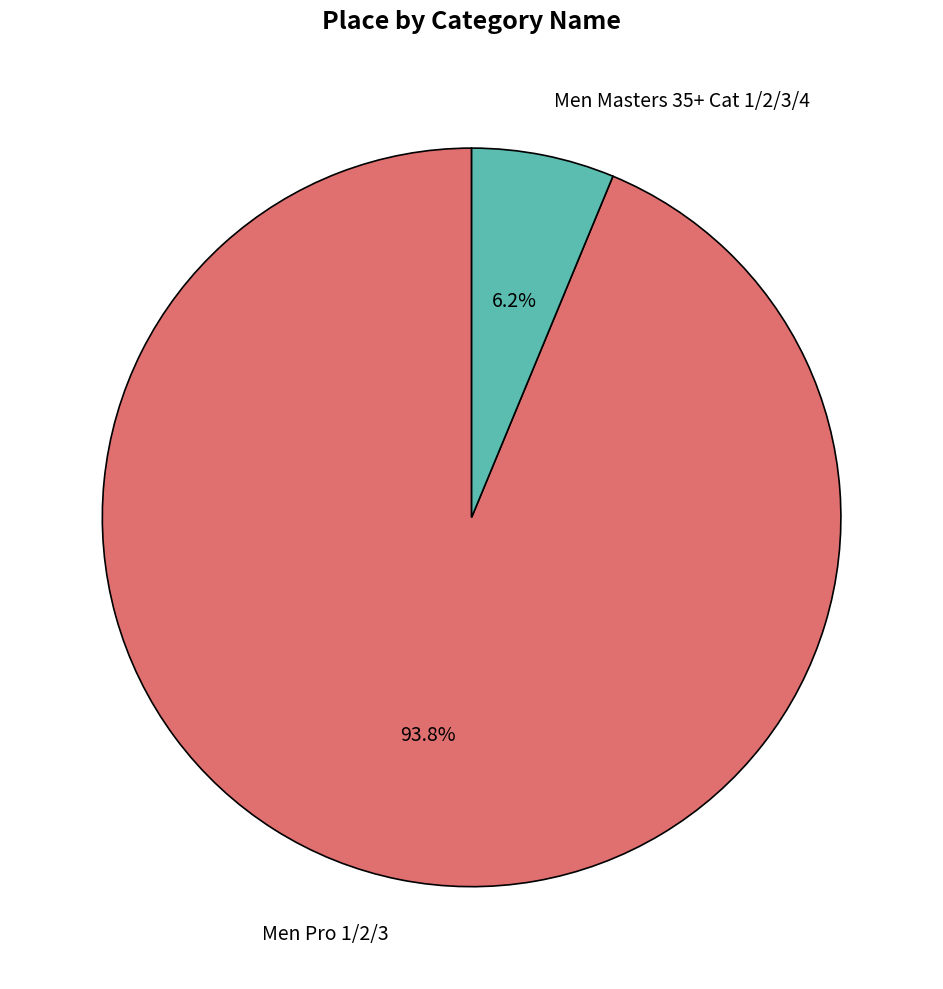

What is the smallest slice in the pie chart?

Men Masters 35+ Cat 1/2/3/4